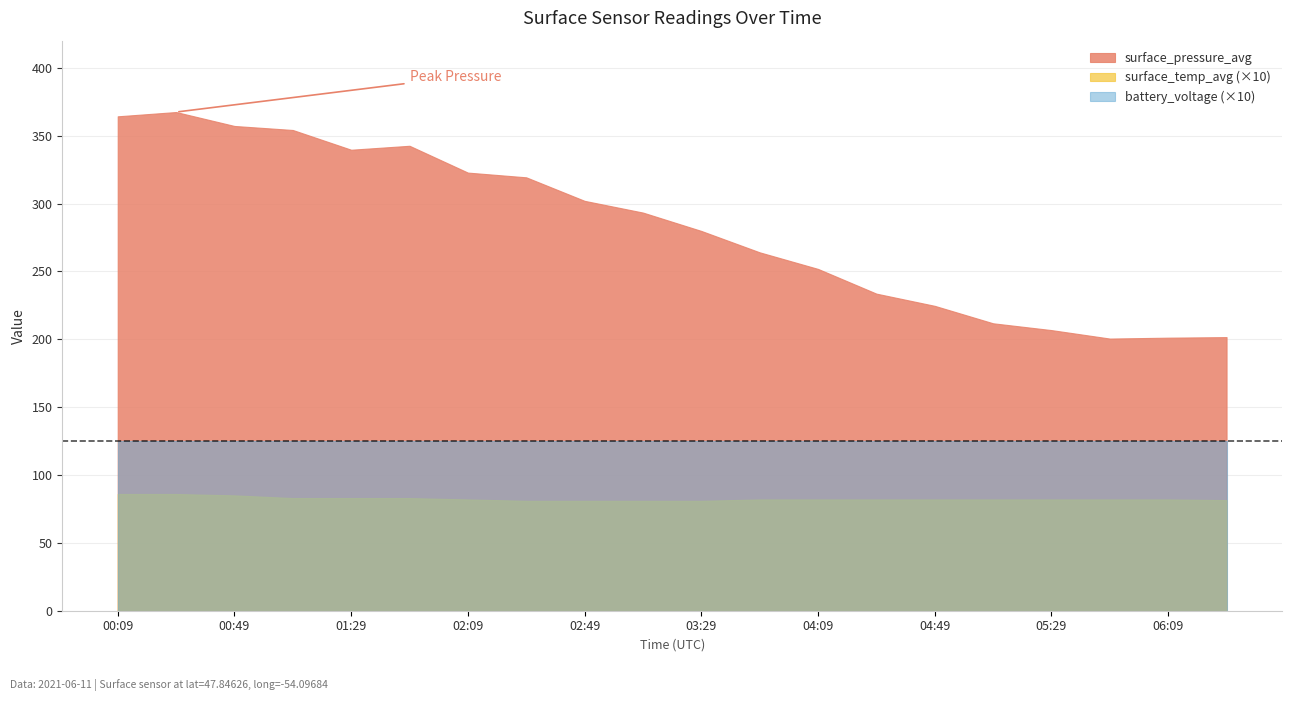

True or false: surface_temp_avg and battery_voltage intersect in this chart.

False